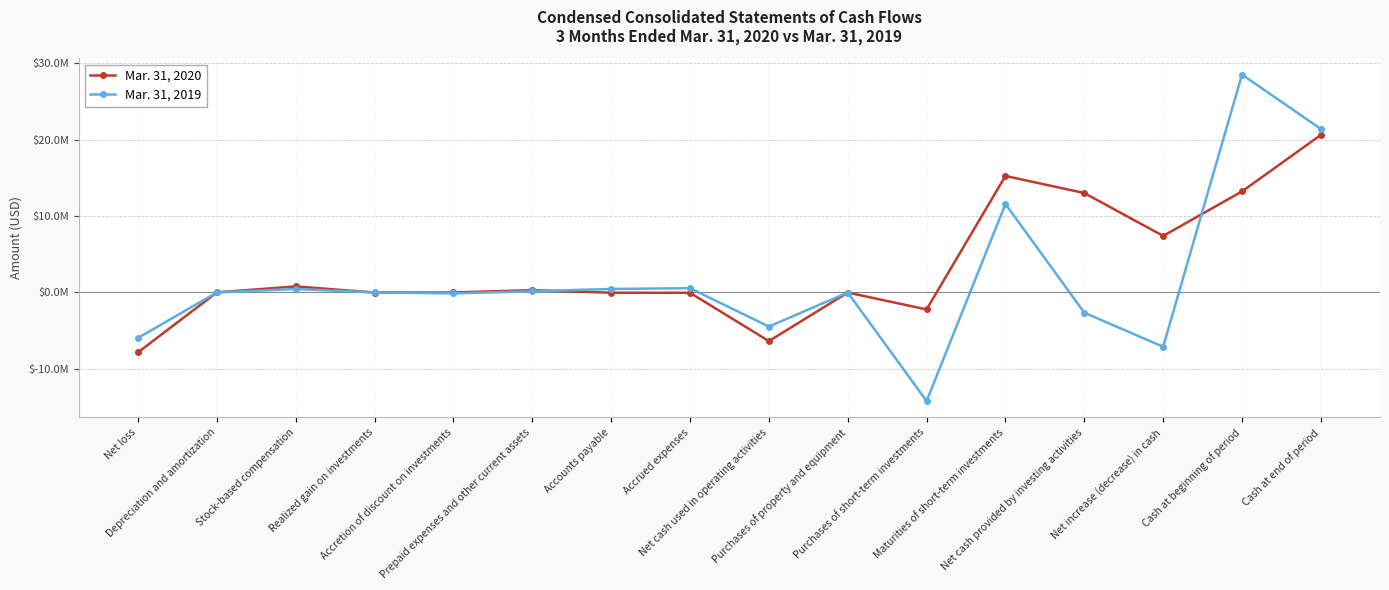

What is the minimum value for Mar. 31, 2019?

-14215000